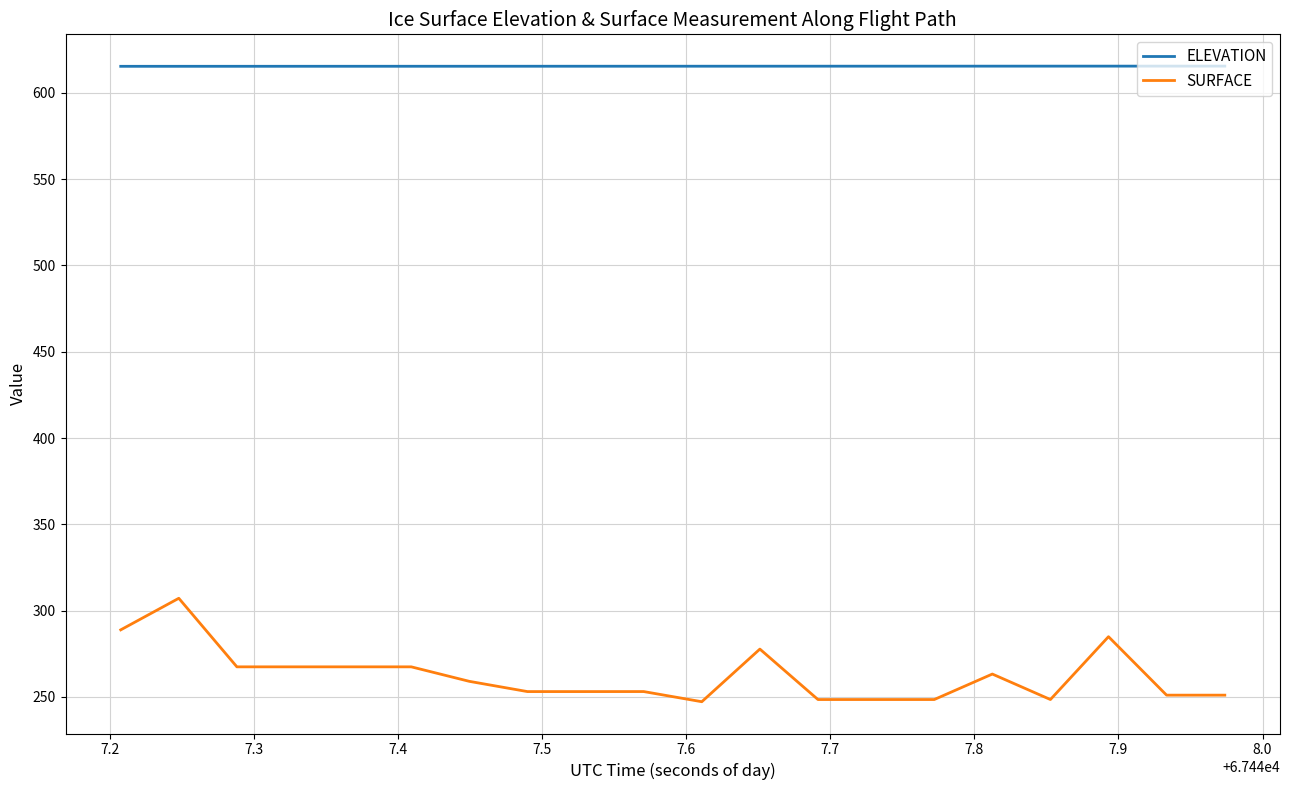

What are all the series names shown in the legend?

ELEVATION, SURFACE